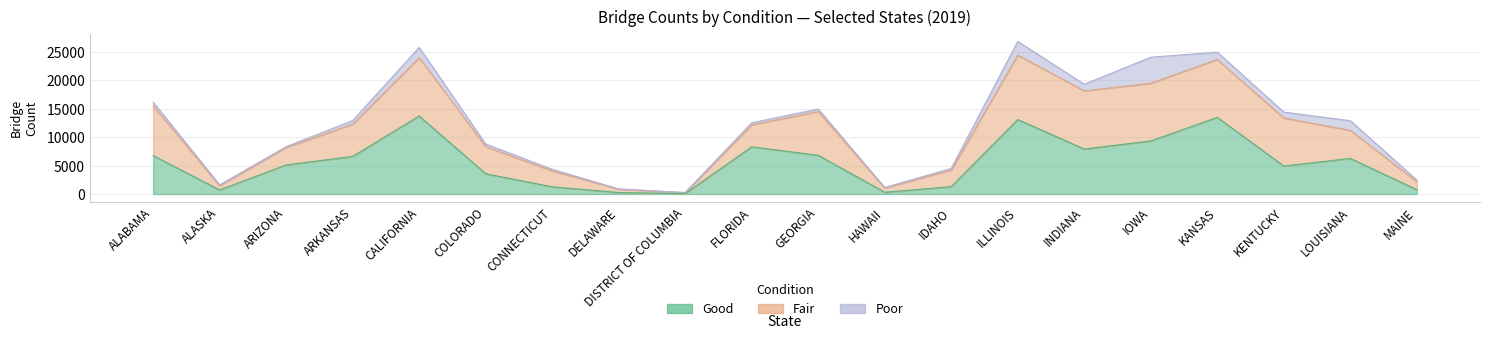

At which category is the sum across all series the highest?

ILLINOIS